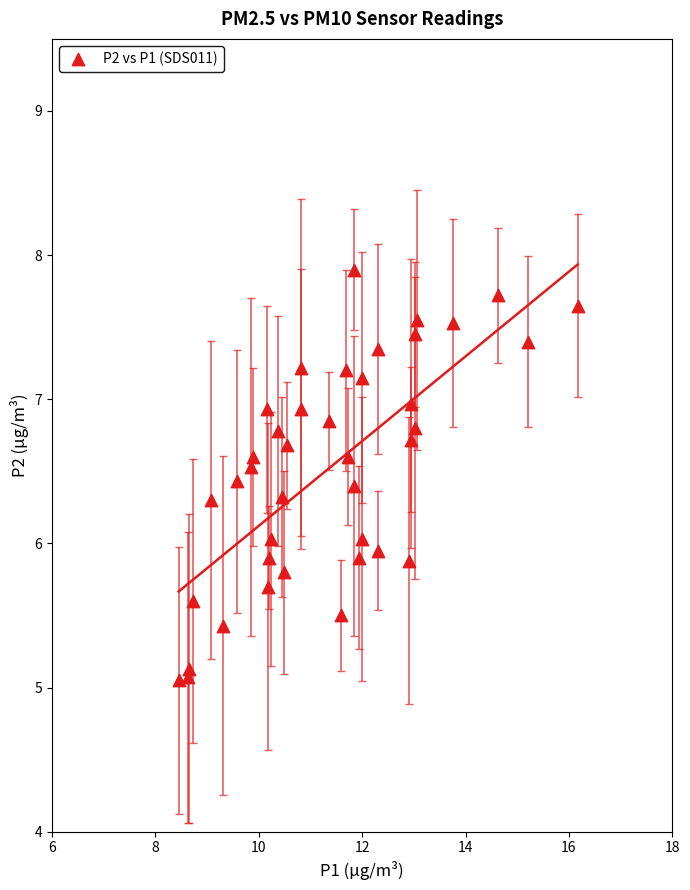

What is the range of X values (max minus min)?

7.7